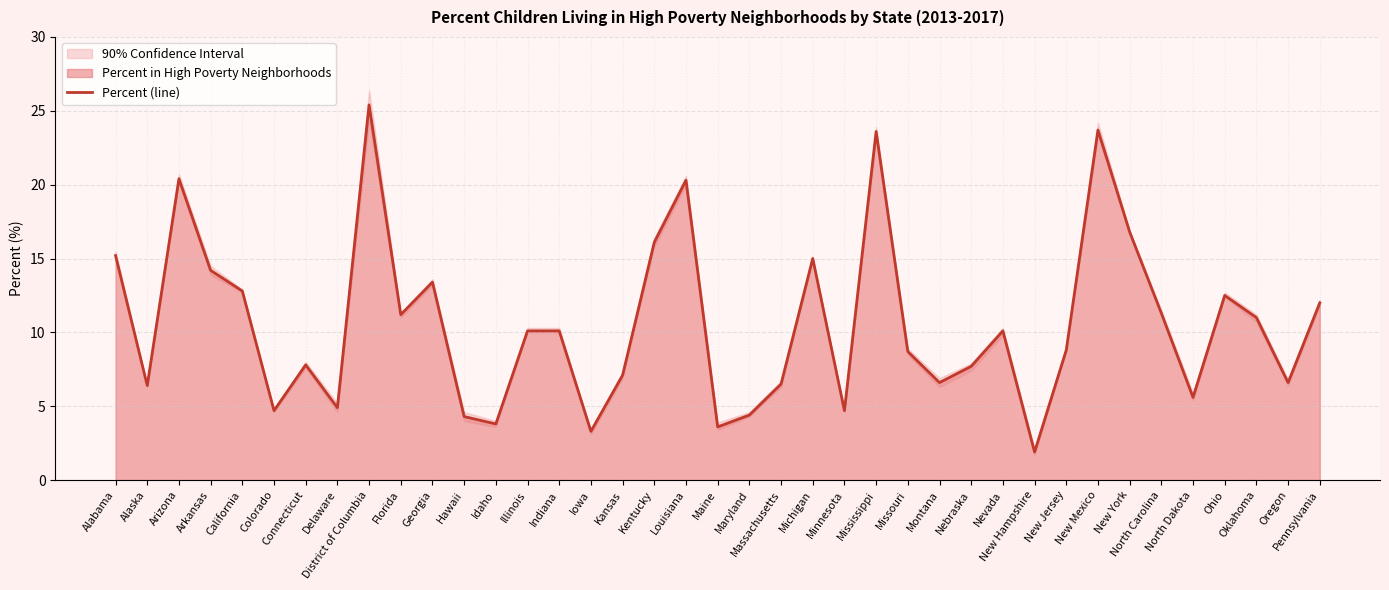

What is the difference between the values at Mississippi and New Mexico?

0.1